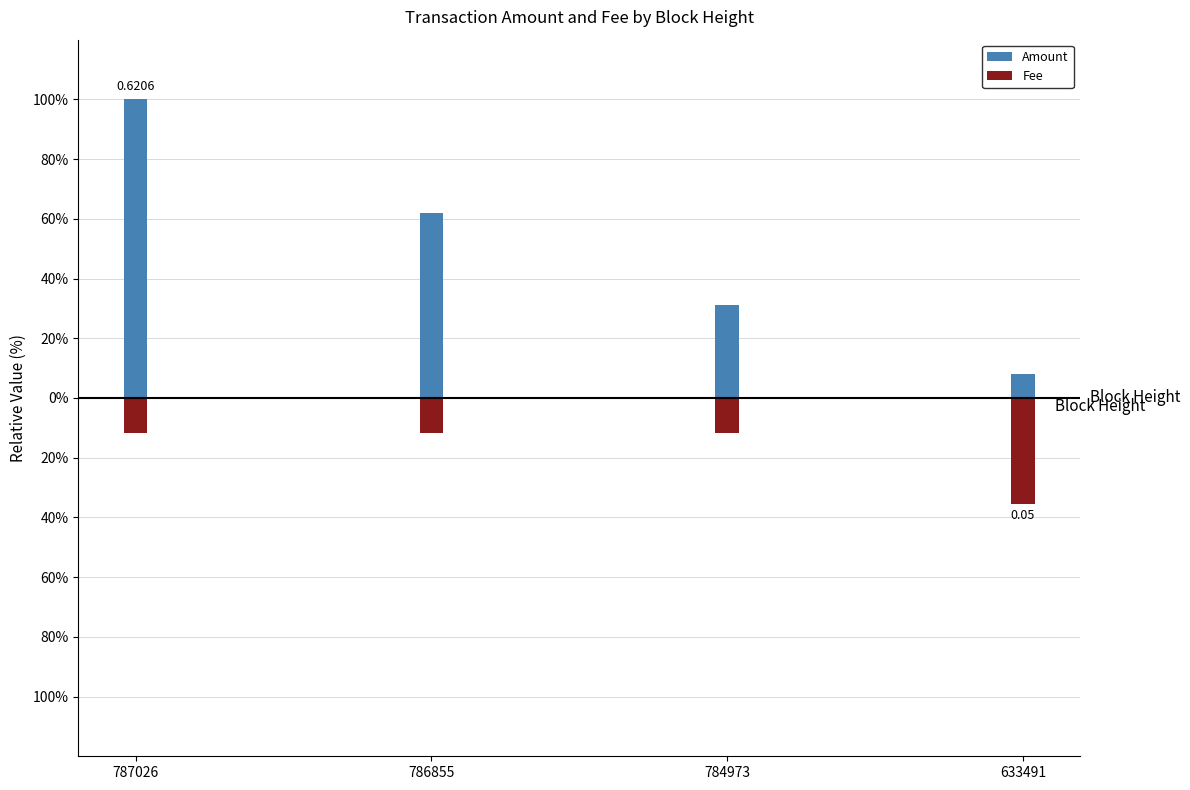

What is the greatest value displayed?

100.0